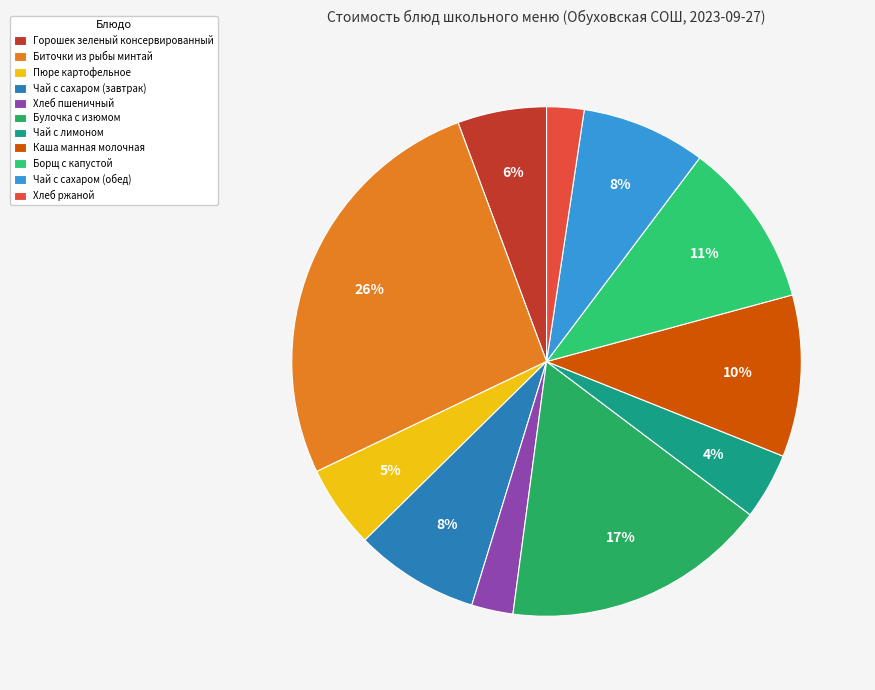

Is the sum of Булочка с изюмом and Каша манная молочная greater than half?

No